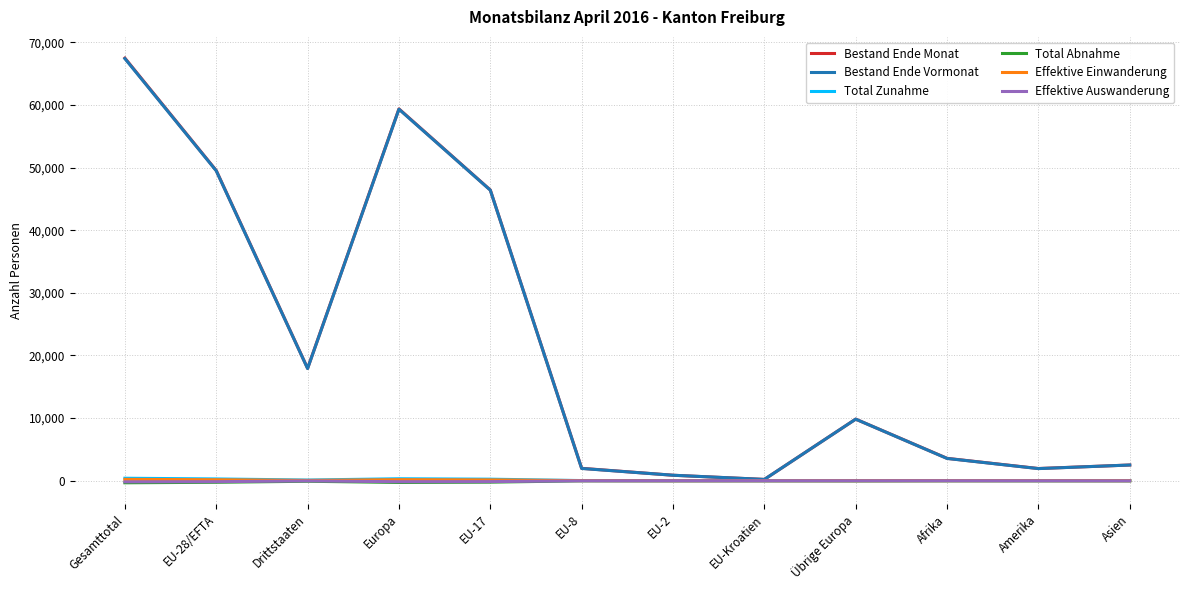

Is the value of Bestand Ende Monat at Gesamttotal greater than the value of Total Zunahme at EU-8?

Yes